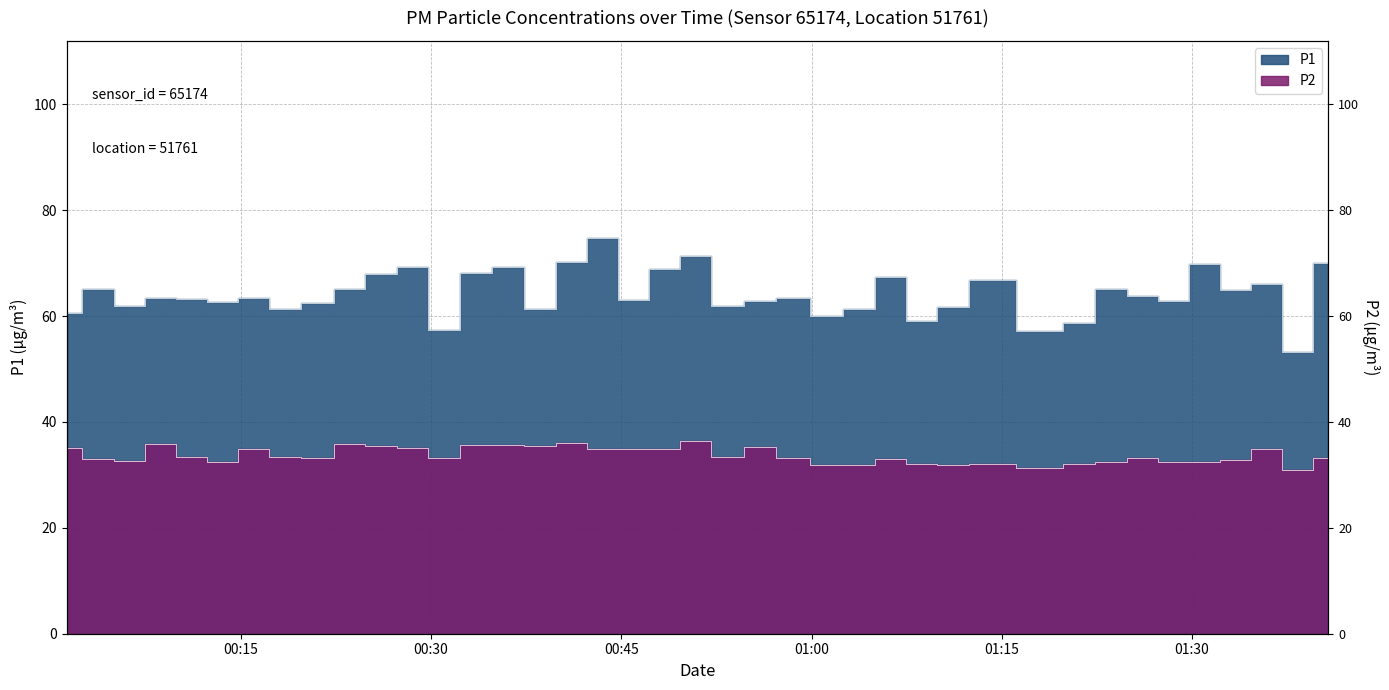

Where is P2 nearest to the value 33?

2022-11-20T00:03:44